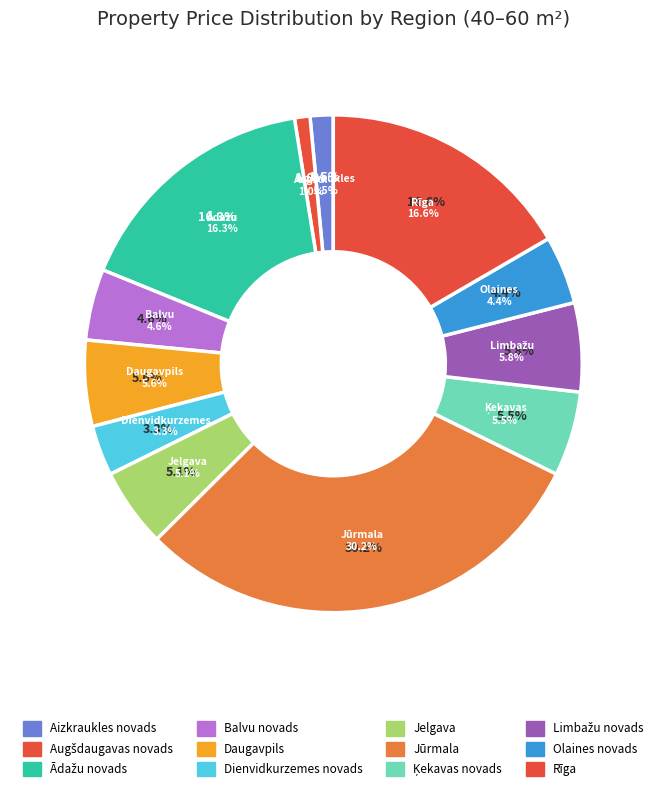

What is the change in value from Ķekavas novads to Limbažu novads?

+910.7